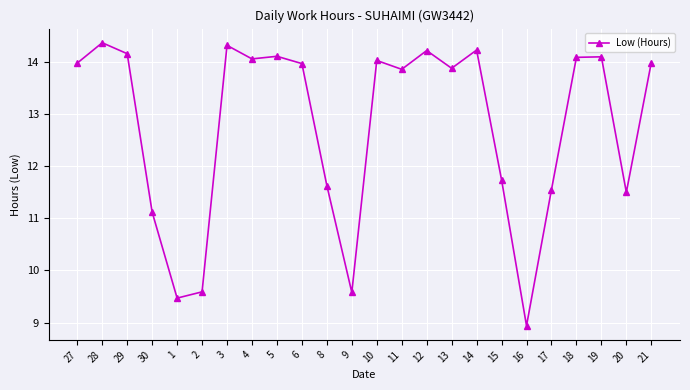

At which label is the value closest to 11?

30